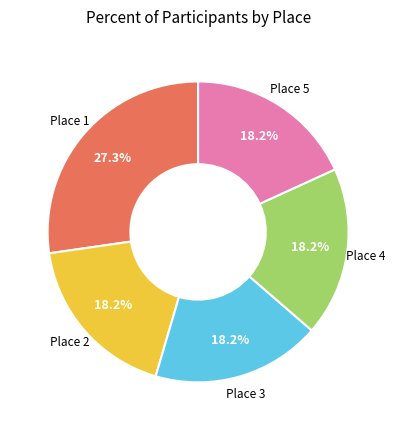

How many slices are in this pie chart?

5